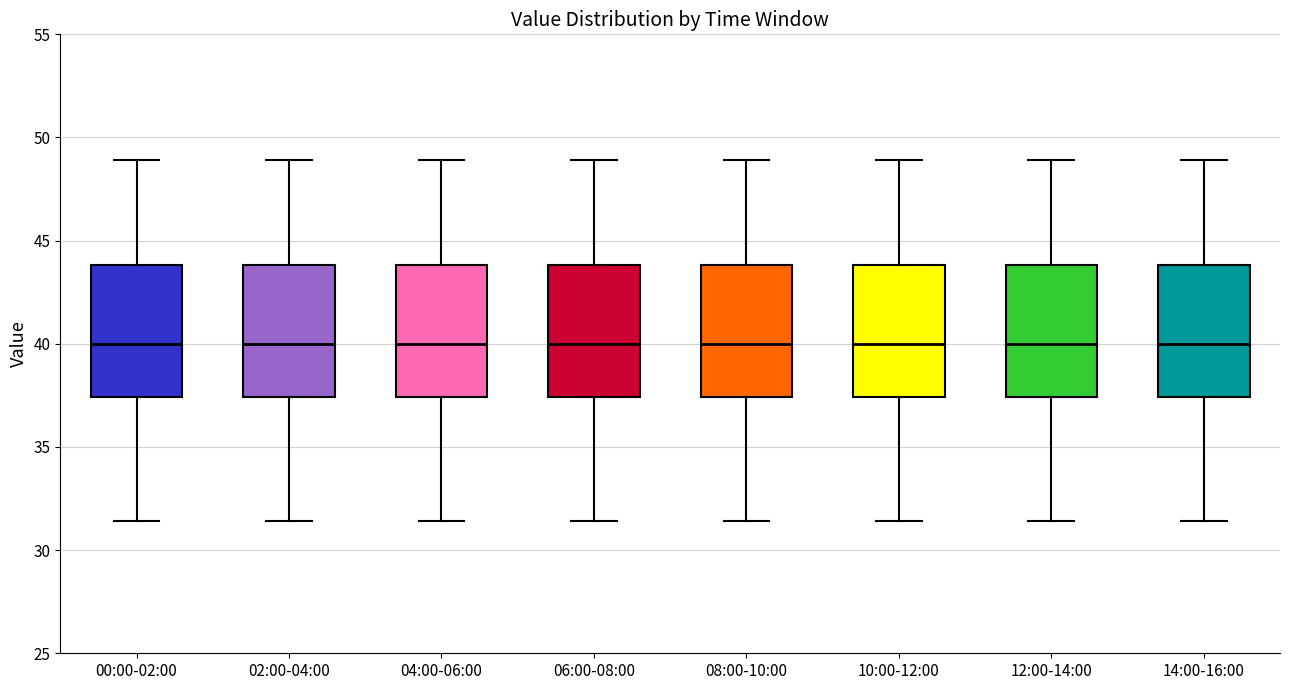

Where does the lower whisker of the box for 00:00-02:00 end on the y-axis? The values are not printed on the chart, so give them approximately, as read against the axis.

31.5